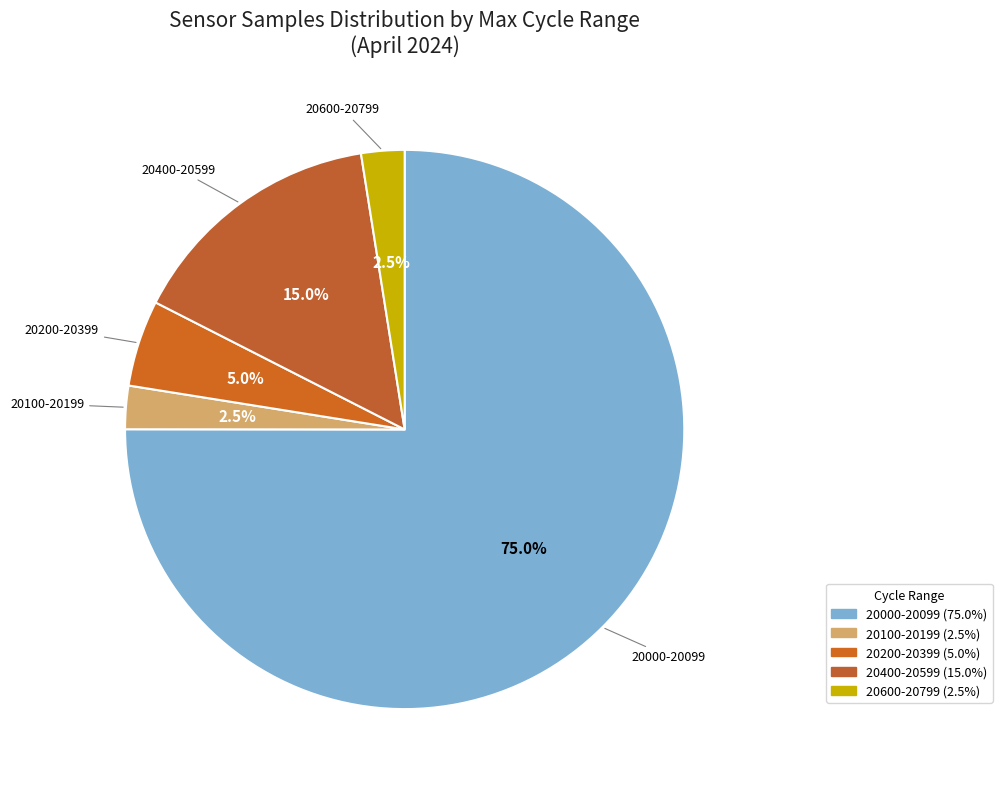

Combined, do 20200-20399 and 20000-20099 account for over 50%?

Yes